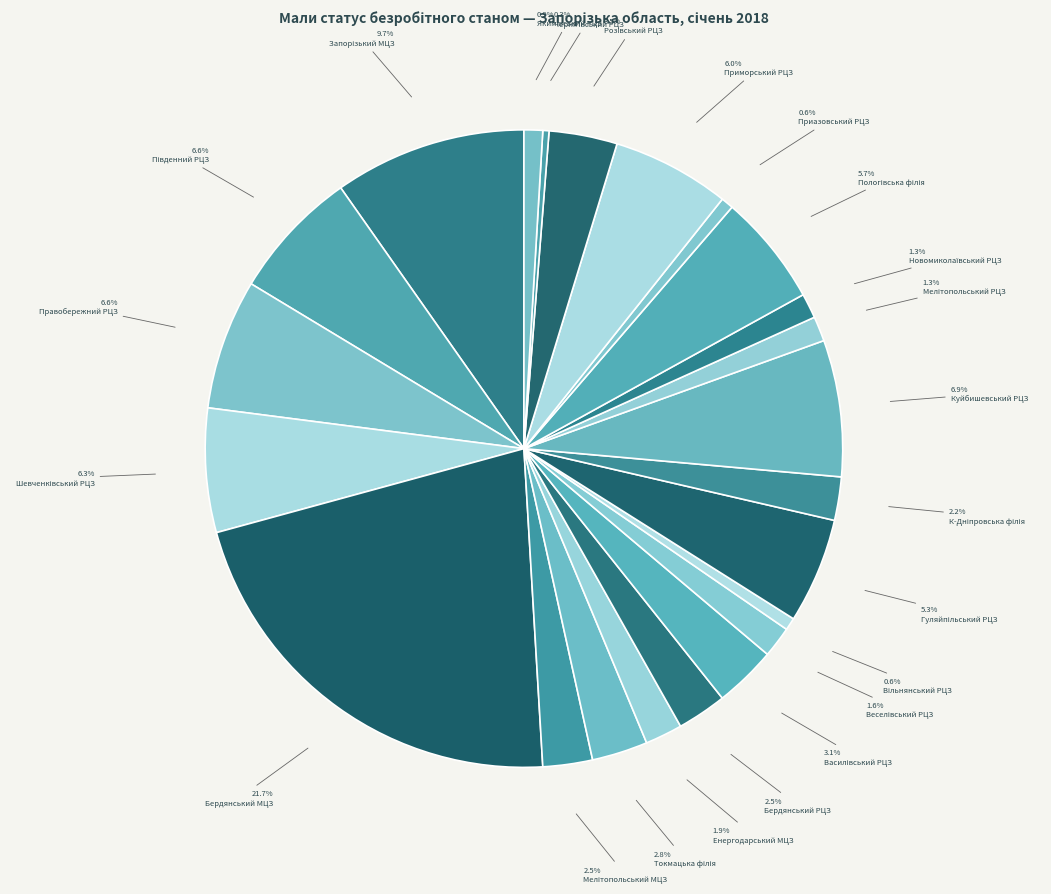

Which category has the biggest portion of the pie?

Бердянський МЦЗ